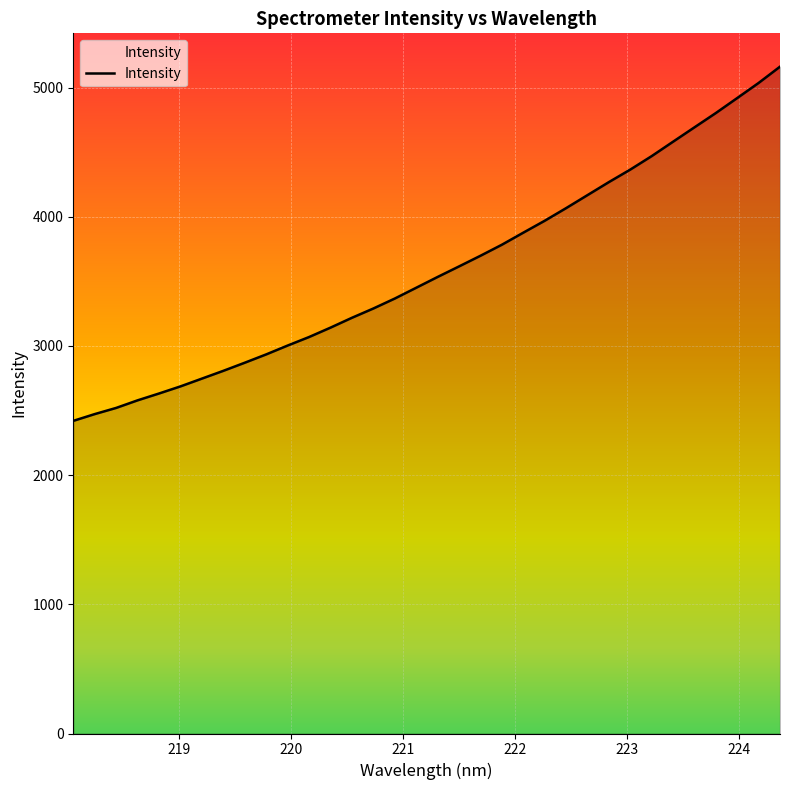

What is the smallest value displayed?

2419.8